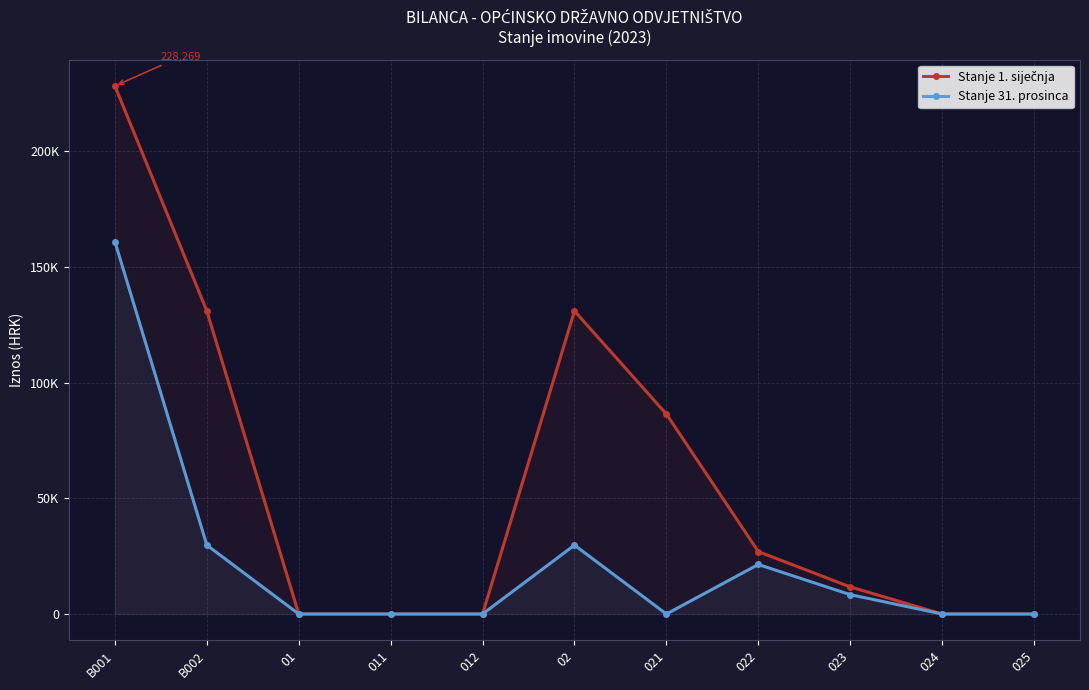

Between 011 and 022, which is larger?

022